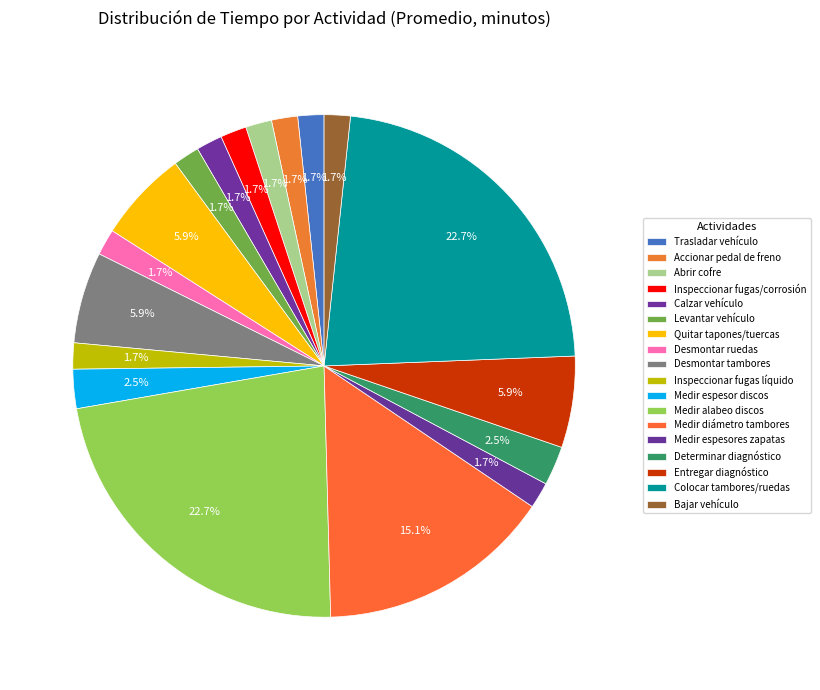

Is there a majority slice in this chart?

No